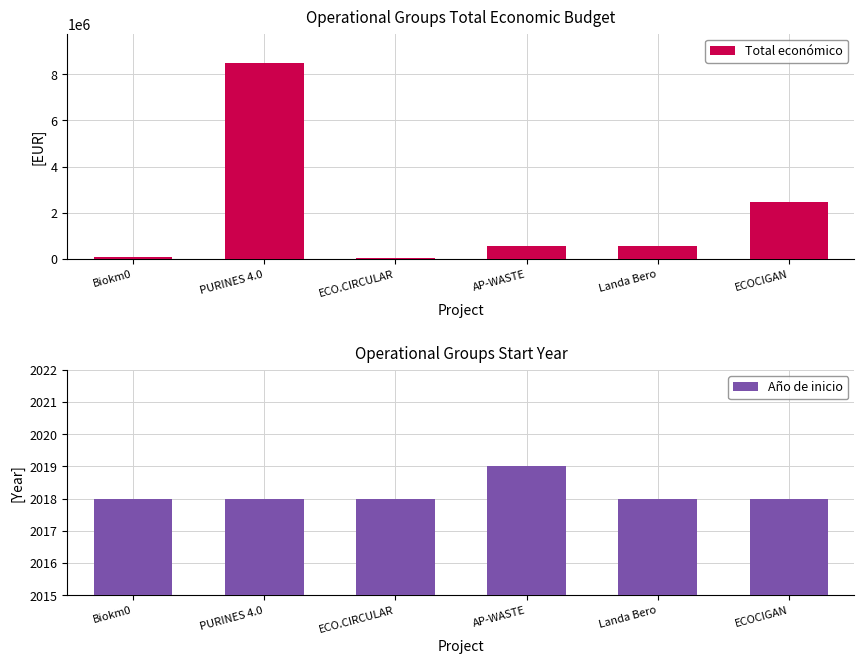

How many groups of bars are there?

6